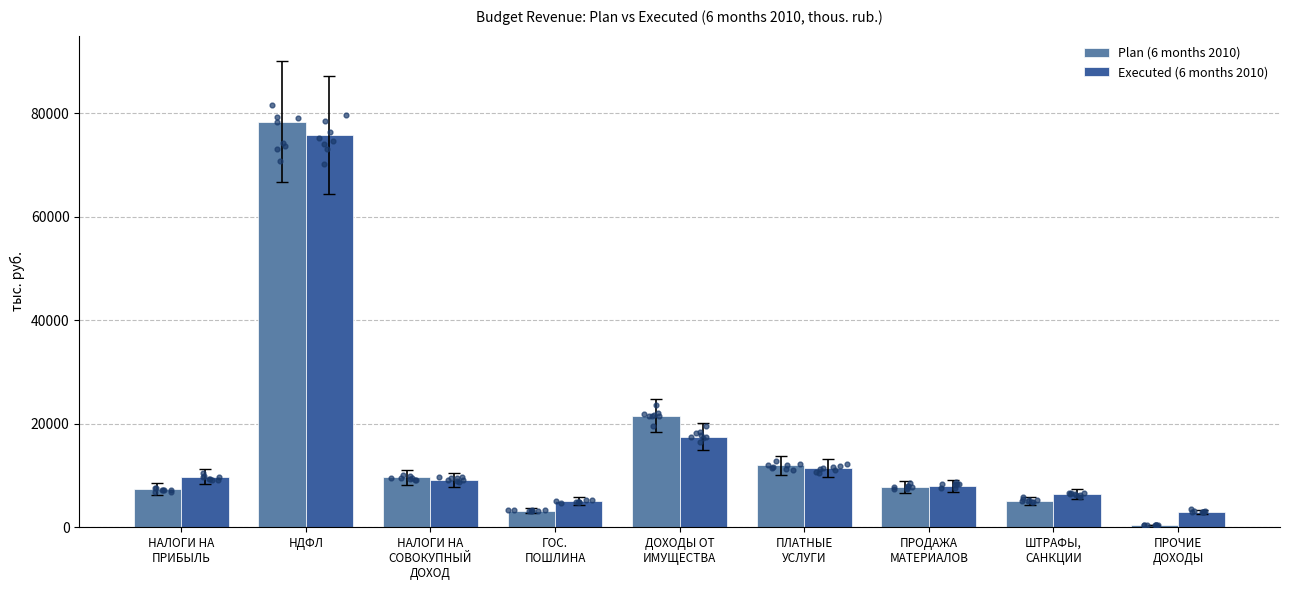

At which category is the sum across all series the highest?

НДФЛ